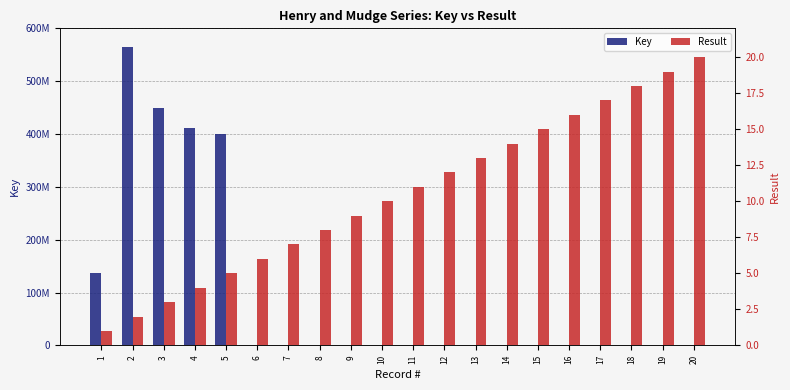

What is the sum of the Key values at 13 and 2?

565298176